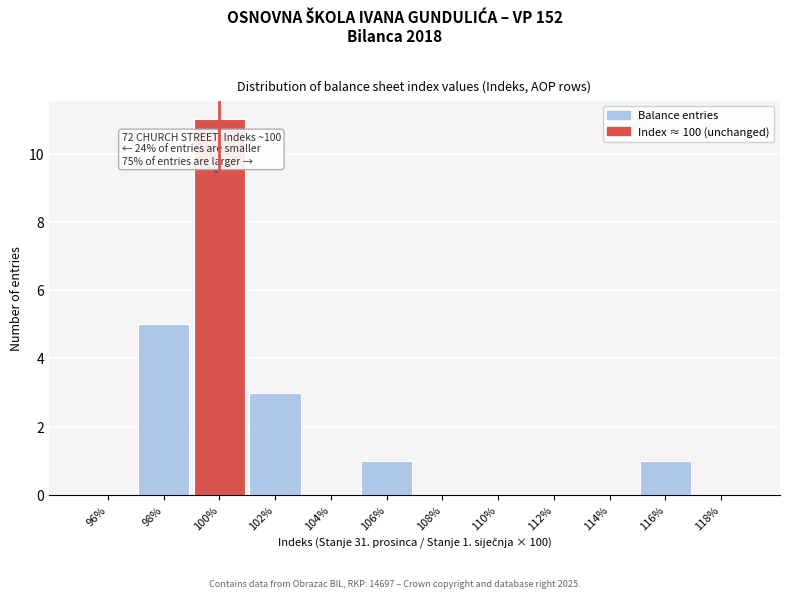

Reading left to right, extract all data points from this chart.

96%=0	98%=5	100%=11	102%=3	104%=0	106%=1	108%=0	110%=0	112%=0	114%=0	116%=1	118%=0